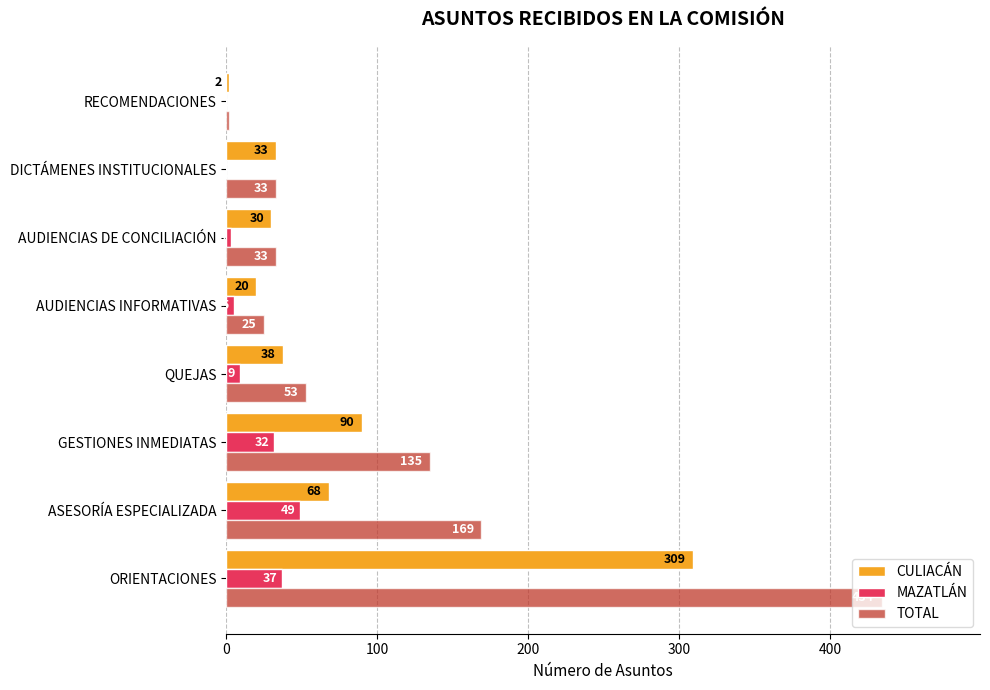

True or false: MAZATLÁN has a value of 49 at ASESORÍA ESPECIALIZADA.

True